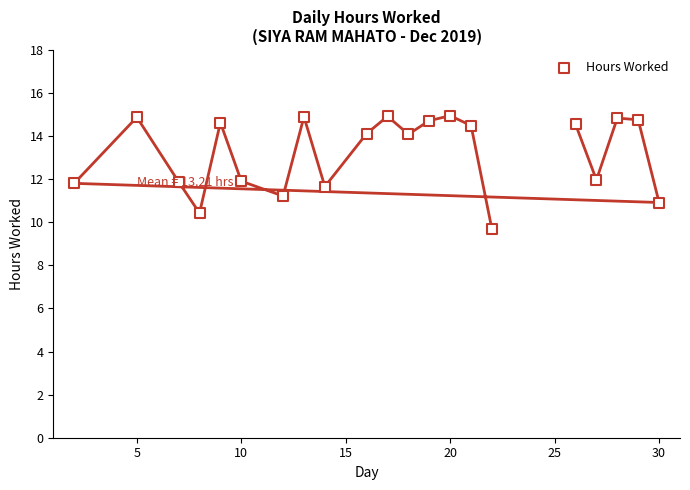

What is the range of Y values (max minus min)?

5.3